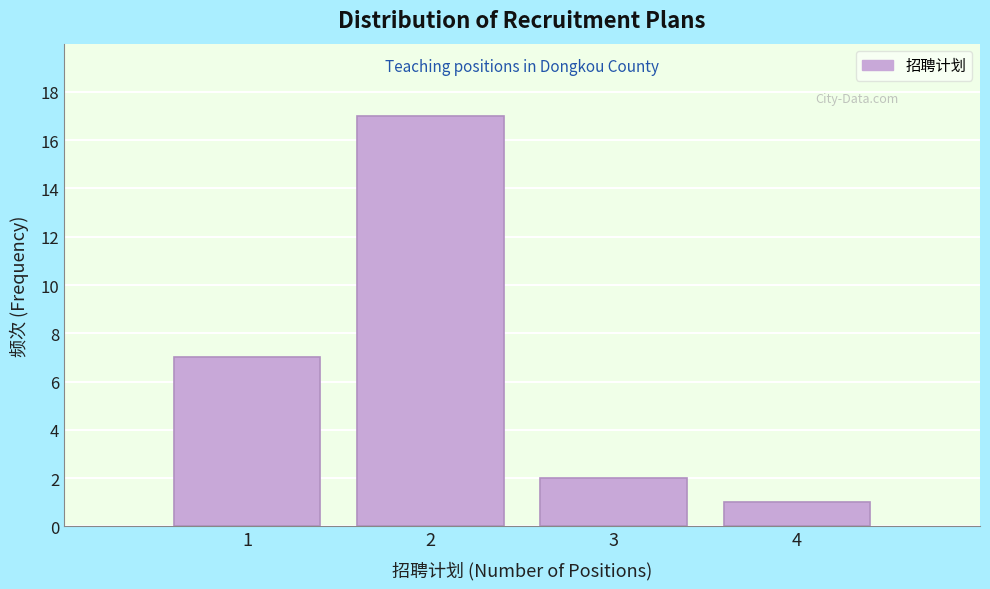

Which range on the x-axis has the tallest bar?

1.5 to 2.5